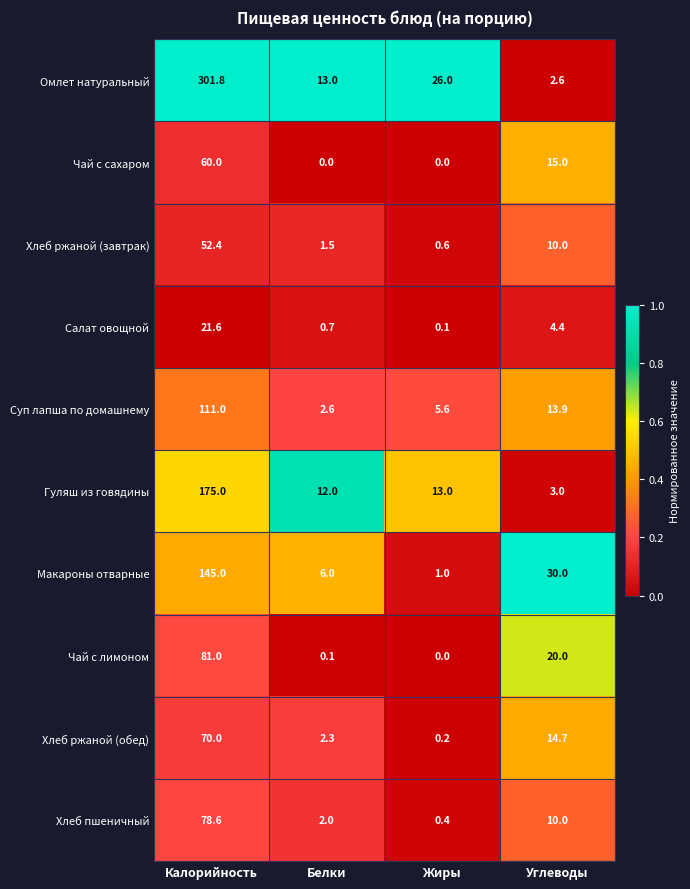

At which category is the sum across all series the highest?

Калорийность